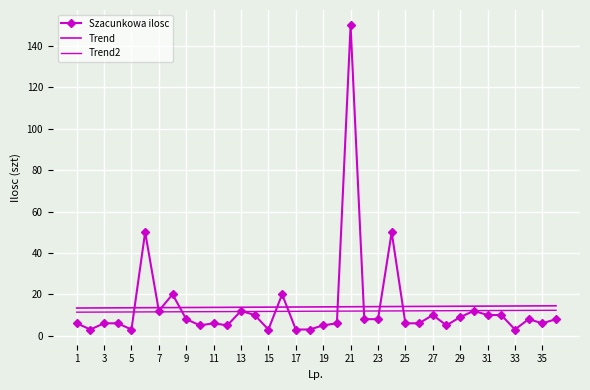

Which series has the largest range (max minus min)?

Szacunkowa ilosc